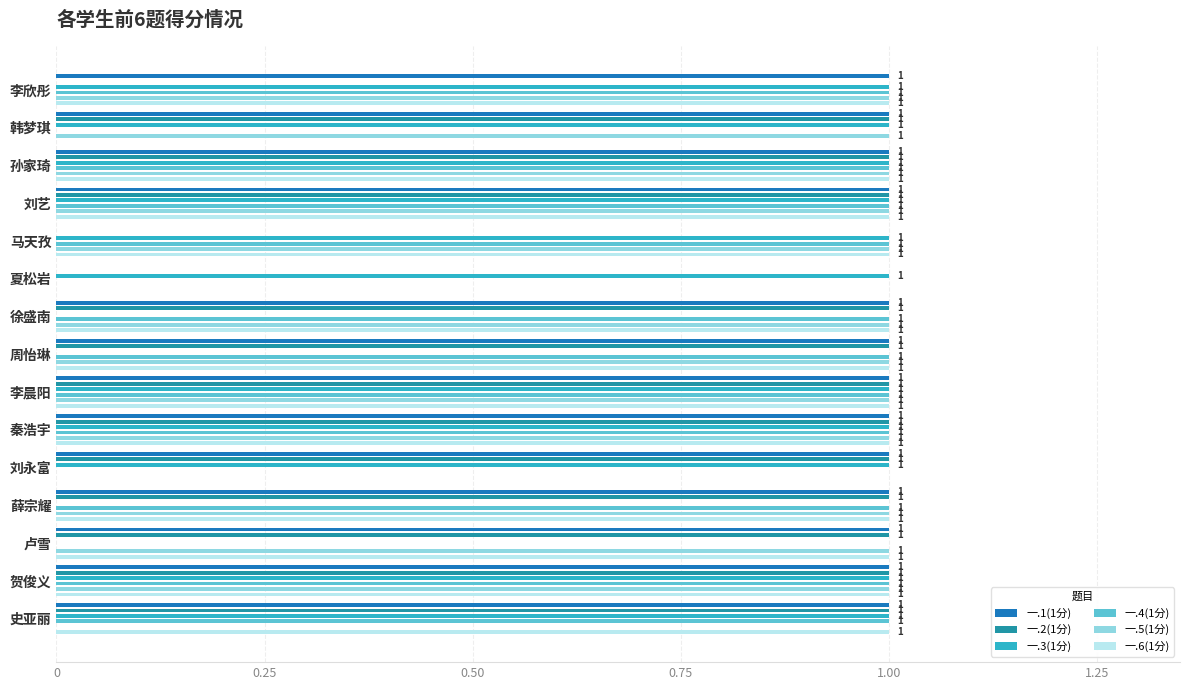

How many groups of bars are there?

15